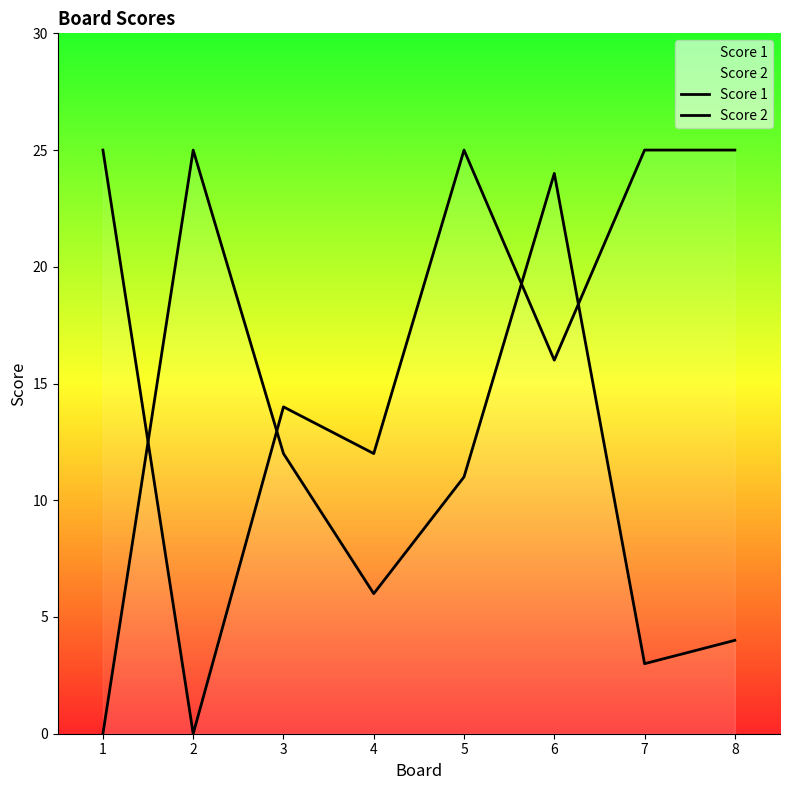

What value does the Score 1 series have at 4, to the nearest 5?

10